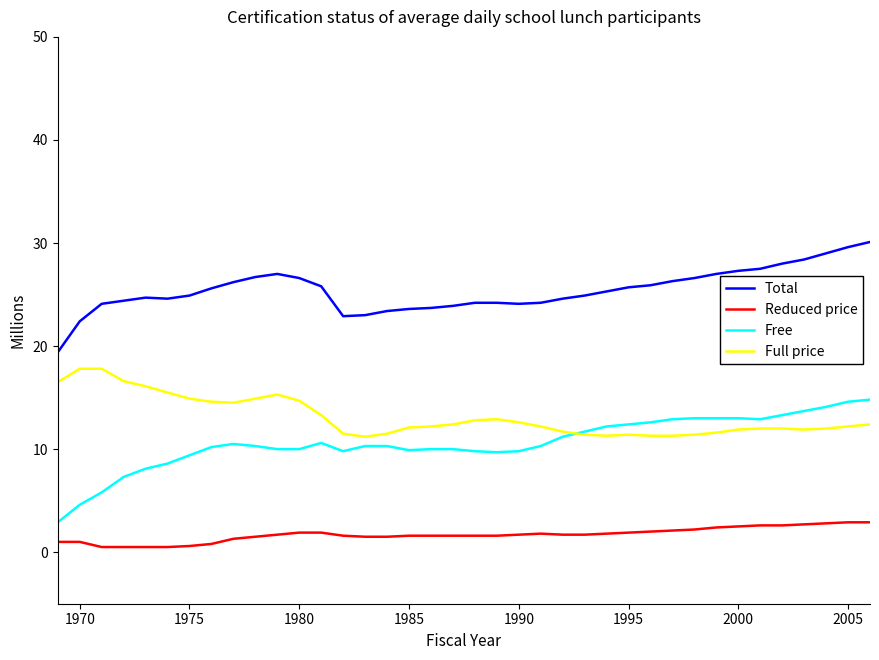

Which series has the largest total across all categories?

Total